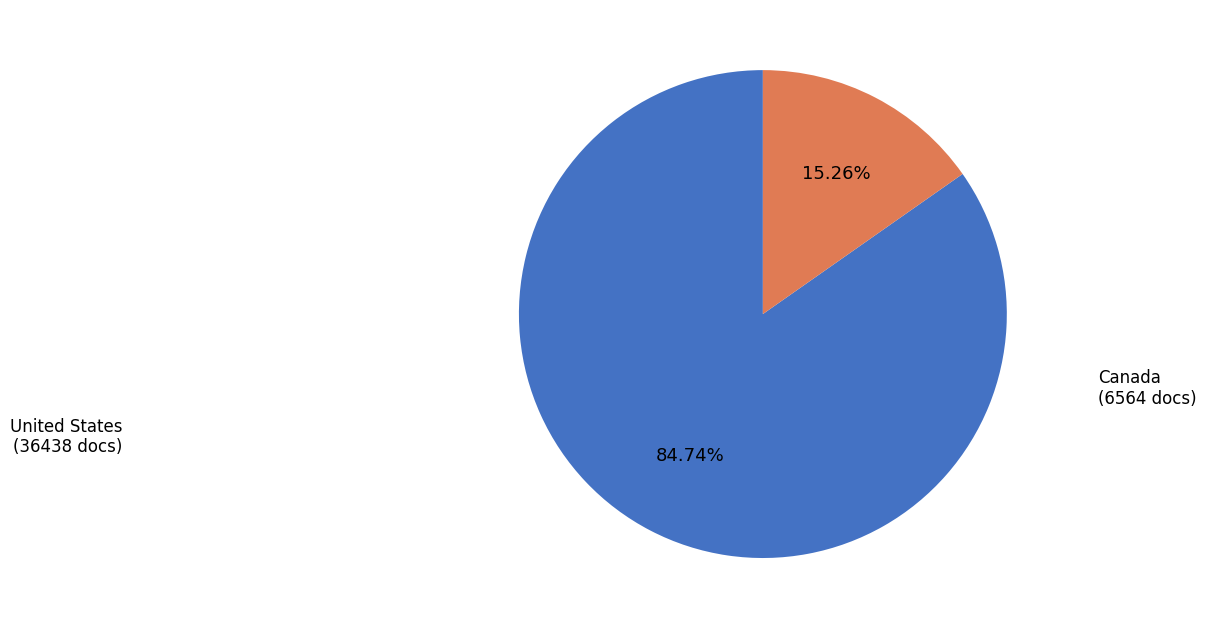

How many slices are in this pie chart?

2